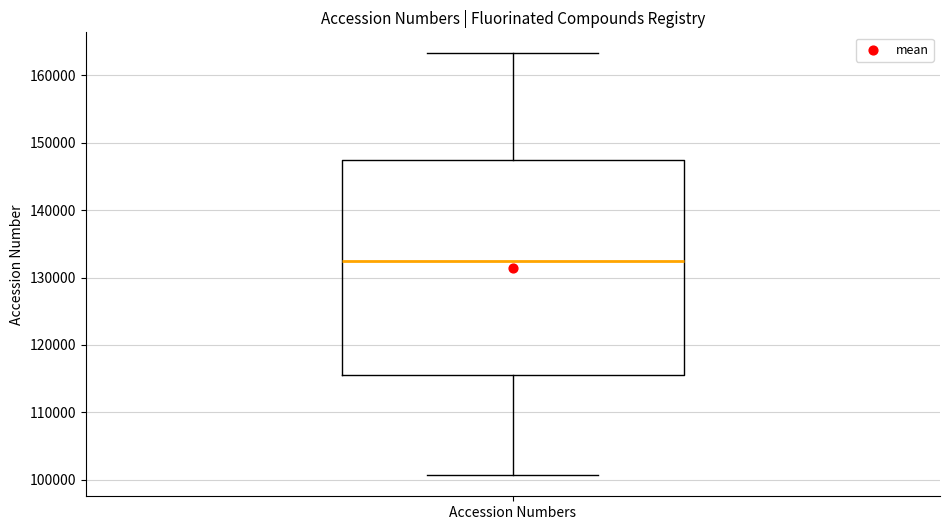

Where does the median line of the box for Accession Numbers sit on the y-axis? The values are not printed on the chart, so give them approximately, as read against the axis.

132000